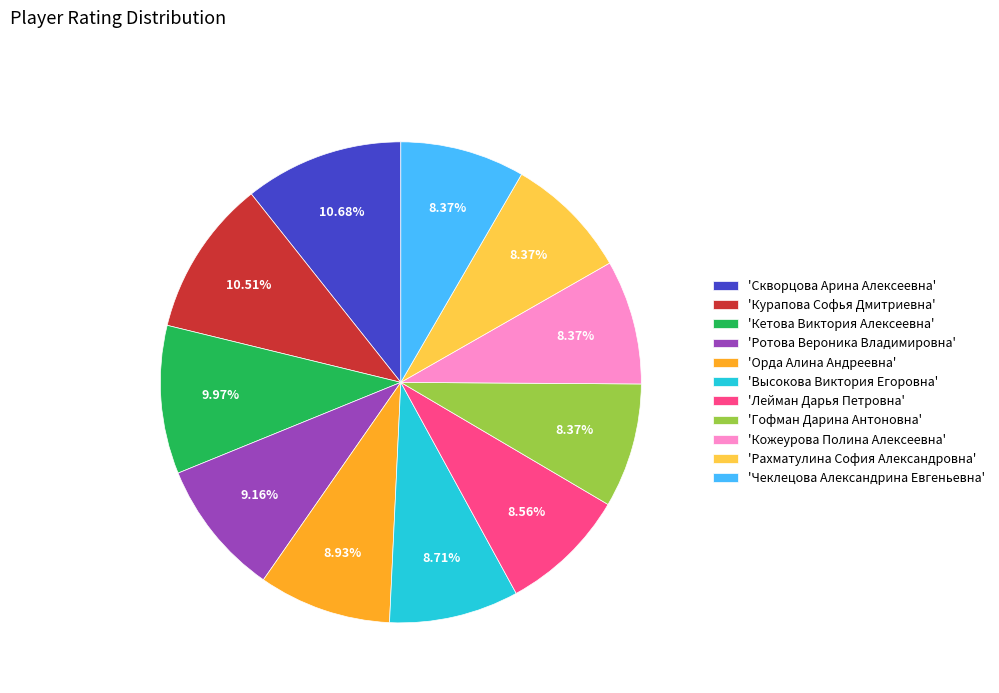

What is the ratio of the value at 'Курапова Софья Дмитриевна' to the value at 'Чеклецова Александрина Евгеньевна'?

1.3